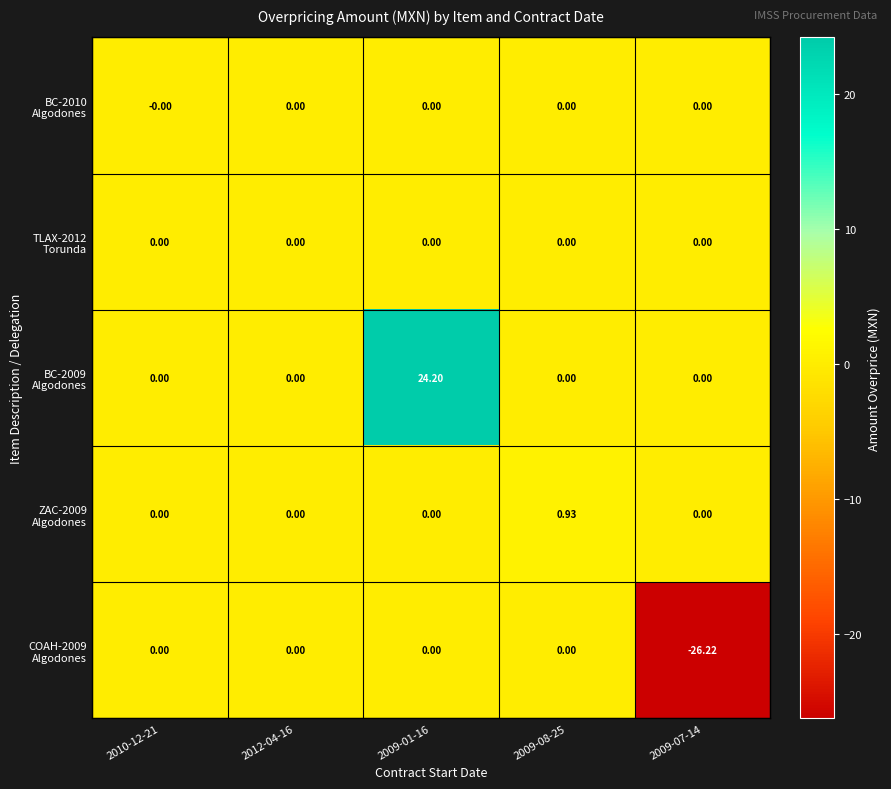

Which series has the largest total across all categories?

BC-2009 Algodones